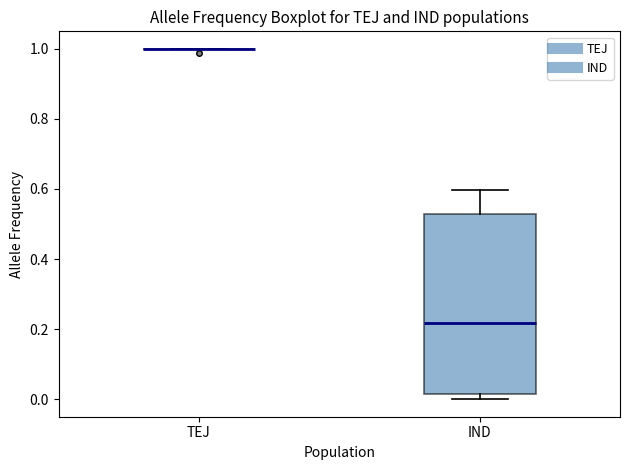

Reading left to right, read every box against the y-axis: the position of its median line, the range the box covers, and the ends of its whiskers. The values are not printed on the chart, so give them approximately, as read against the axis.

TEJ: box collapsed to a line at 1.00, whiskers 1.00 to 1.00
IND: median 0.22, box 0.02 to 0.52, whiskers 0.00 to 0.60